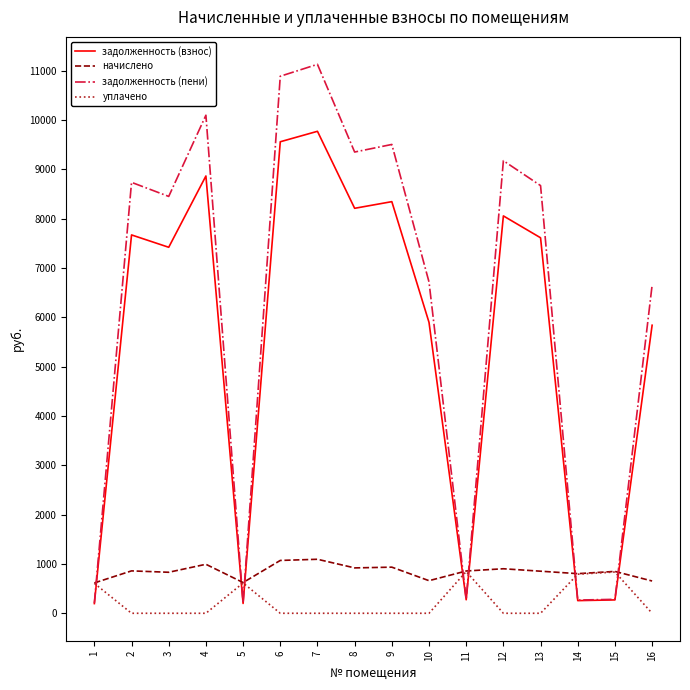

At which category is the sum across all series the highest?

7